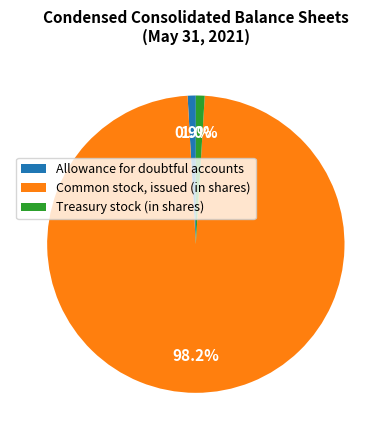

True or false: Common stock, issued (in shares) accounts for 98% of the total.

True